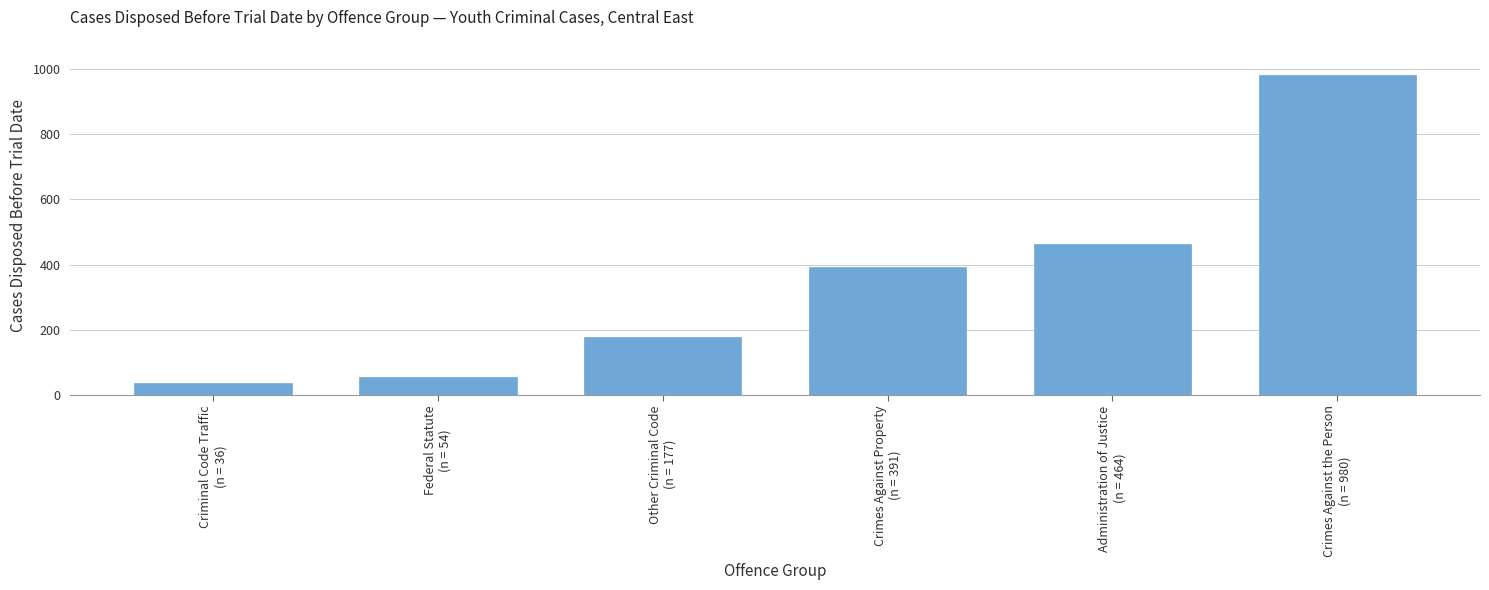

What is the difference between the maximum and second lowest values?

926